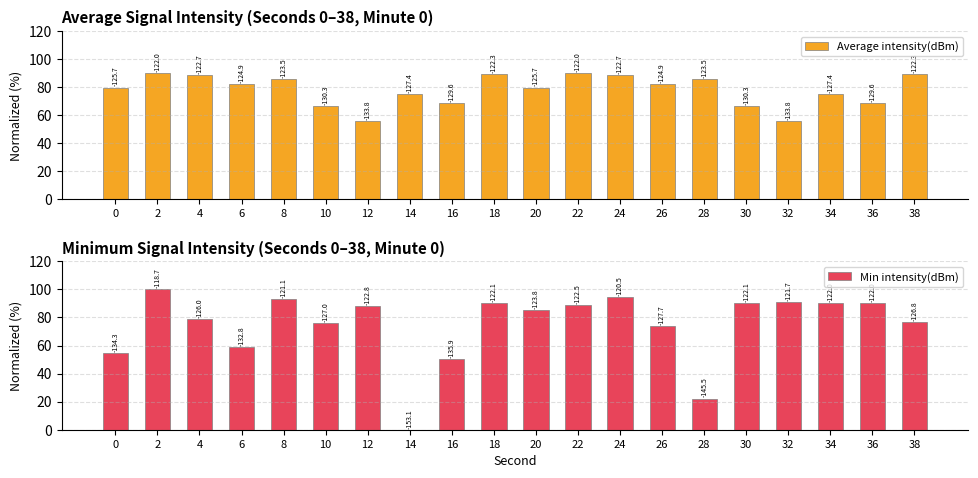

At how many categories does at least one series exceed 9?

20